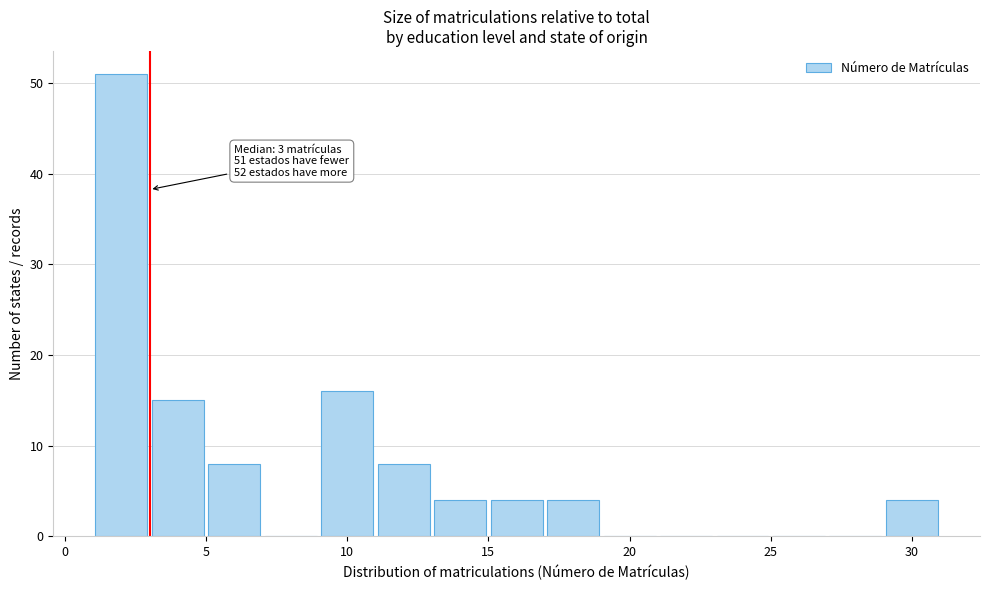

Which range on the x-axis has the tallest bar?

1 to 3